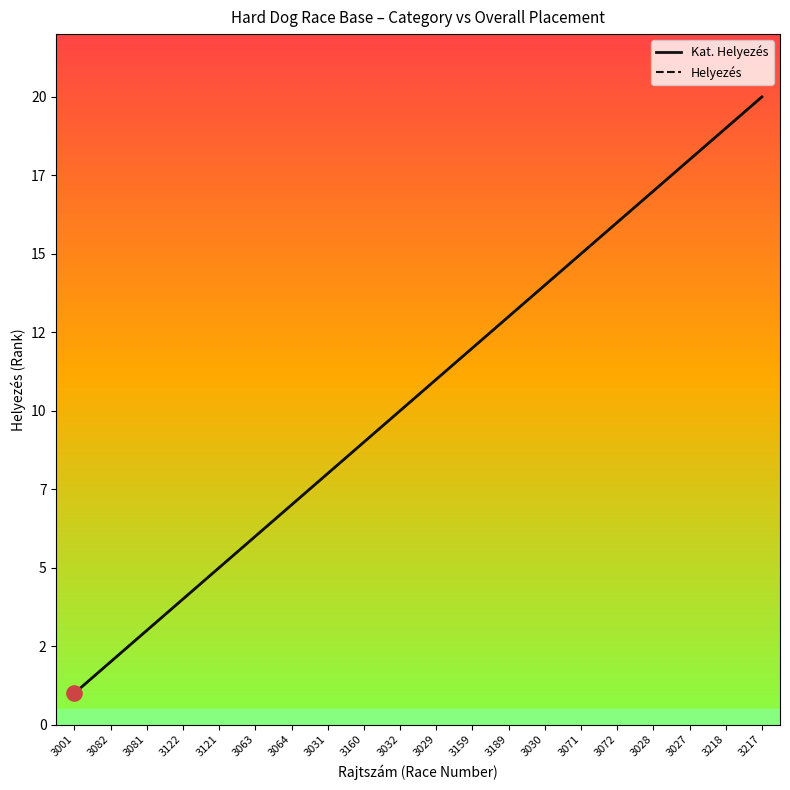

Does the chart have visible grid lines?

No